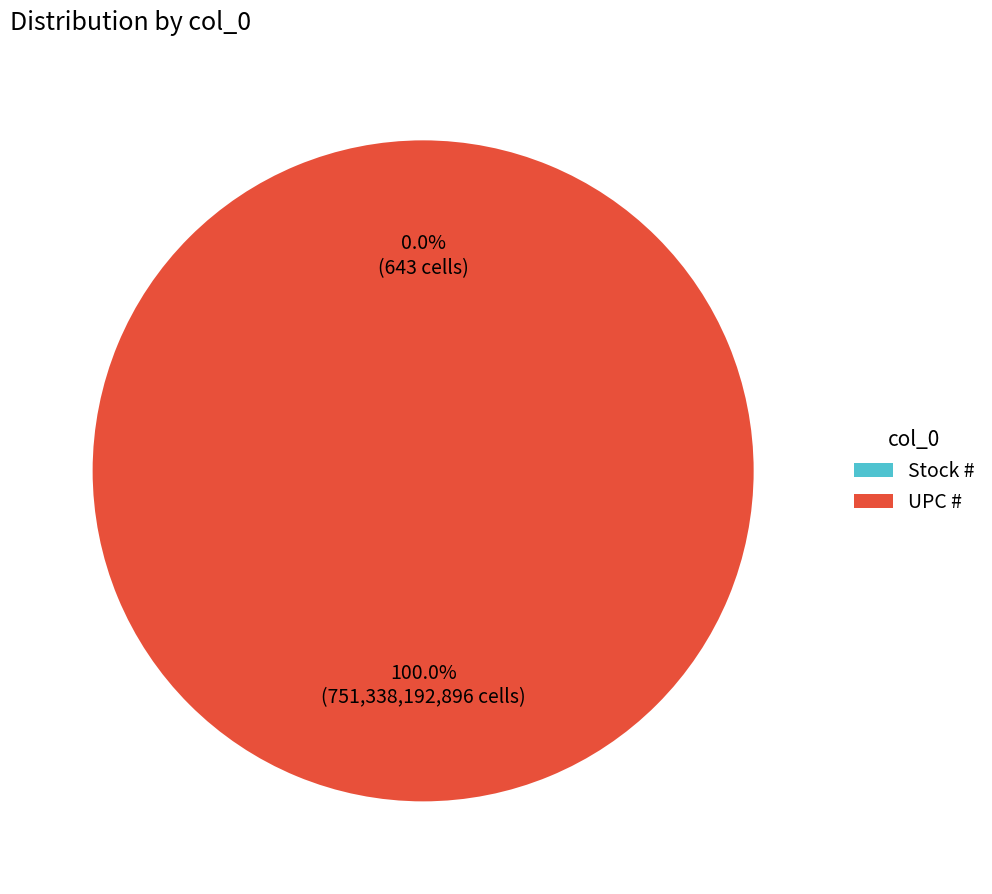

To the nearest percent, what portion does UPC # represent?

100%